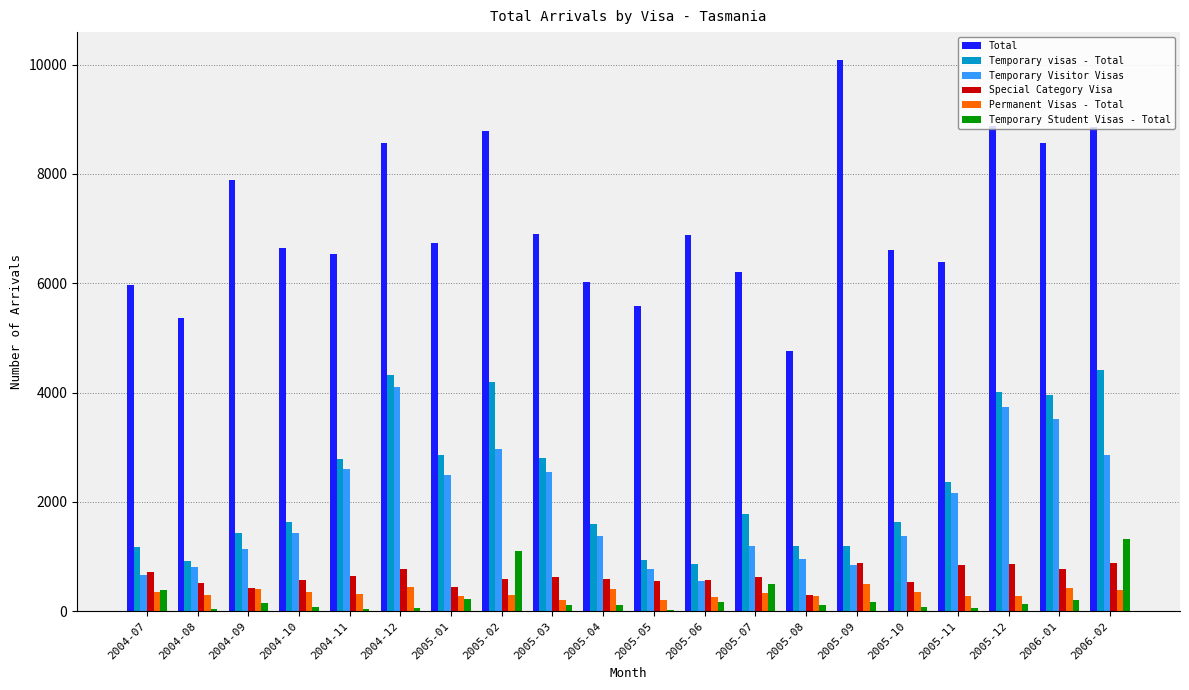

What is the spread (max minus min) of values at 2005-06?

6720